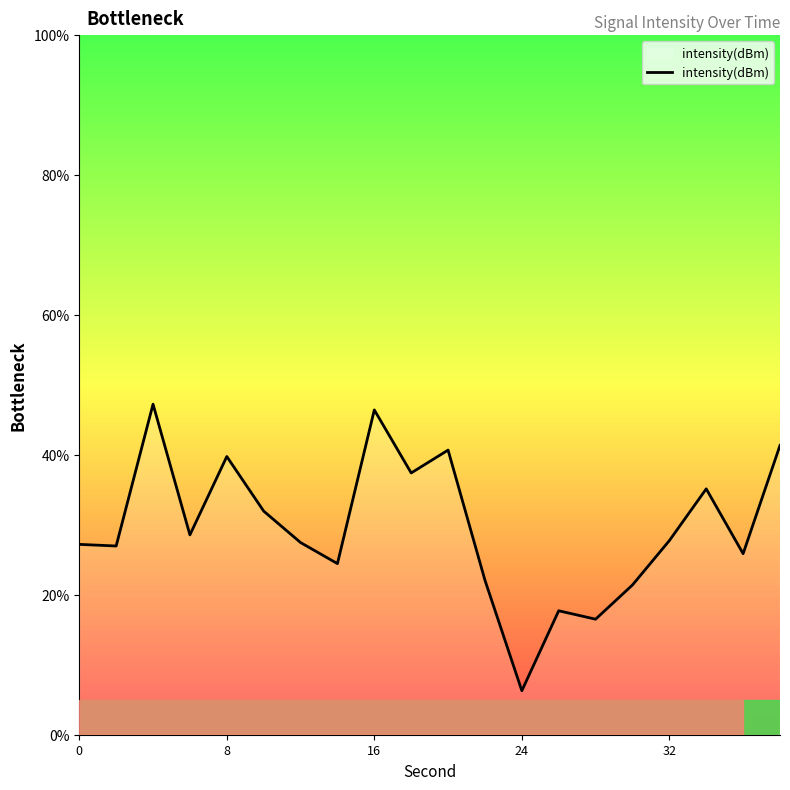

What is the difference between the maximum and minimum values?

41.0